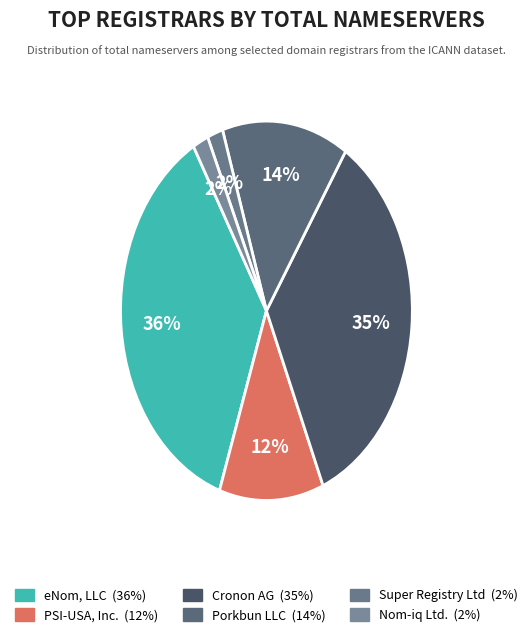

How many segments does this pie chart have?

6